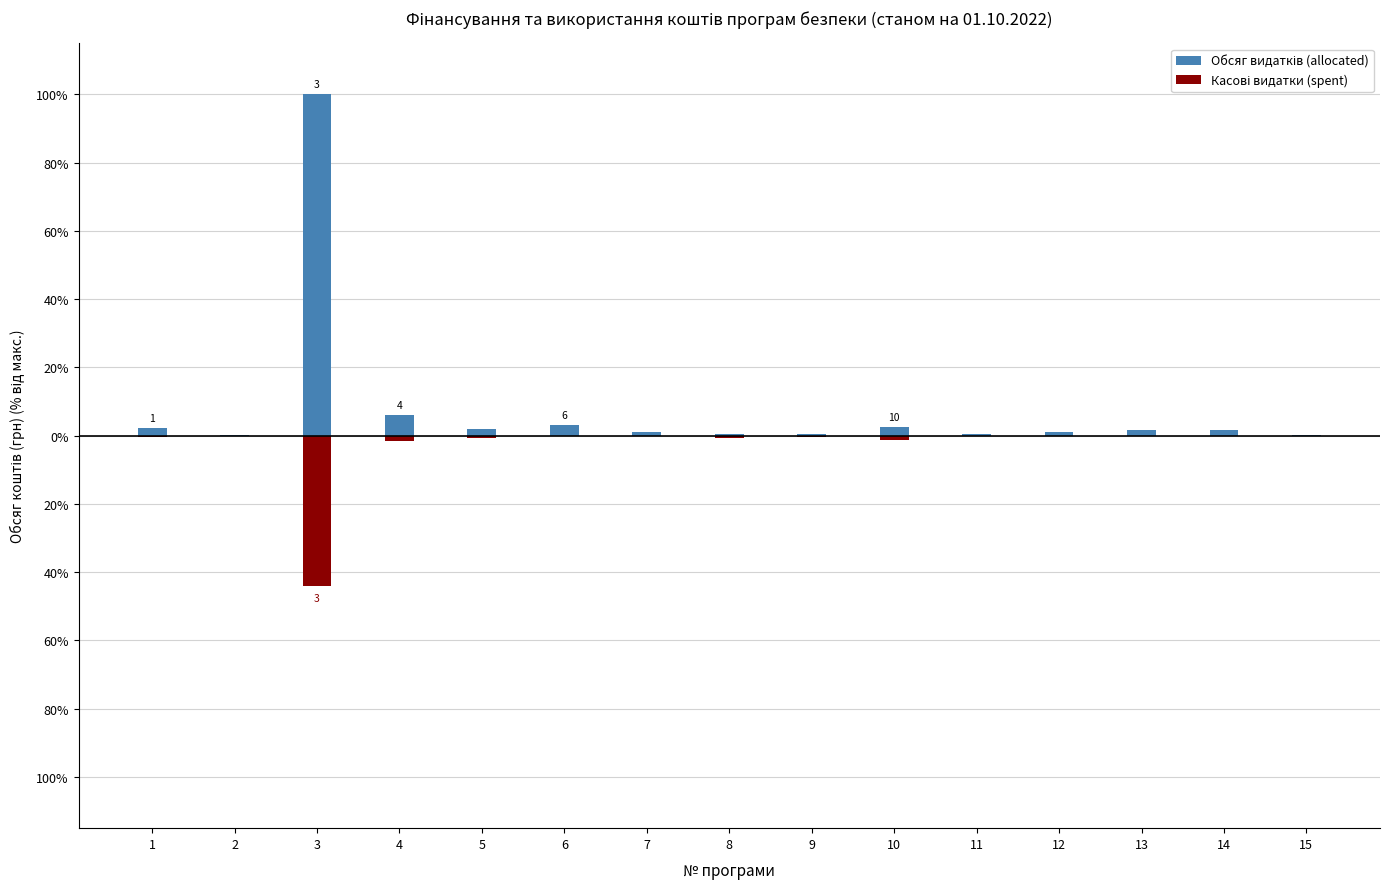

List the series in order of their overall mean, highest first.

Обсяг видатків (allocated), Касові видатки (spent)